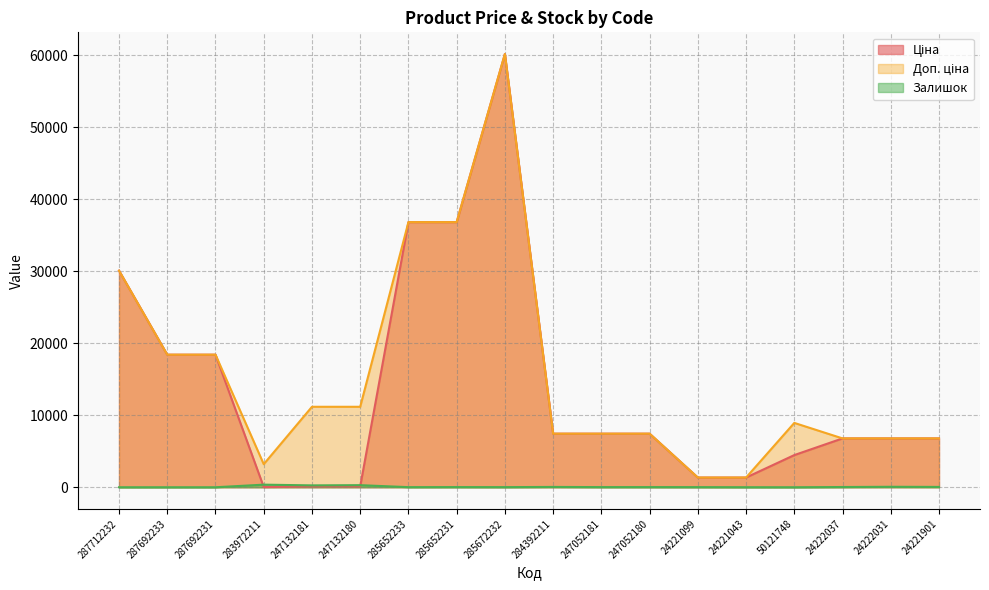

True or false: Доп. ціна and Залишок cross at least once.

False